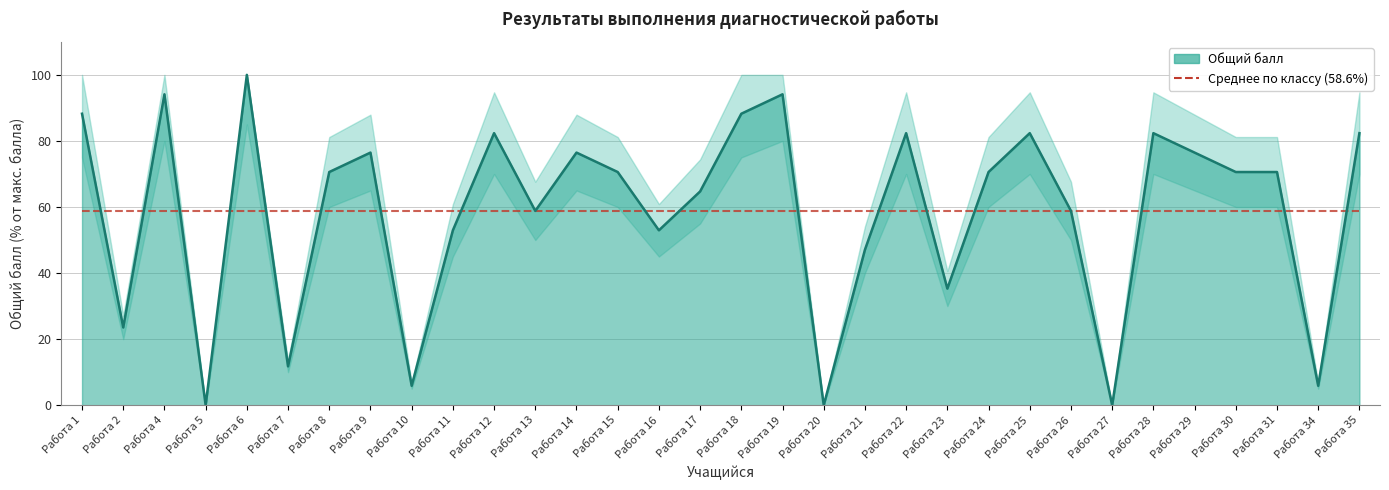

Count the number of data series in this chart.

1